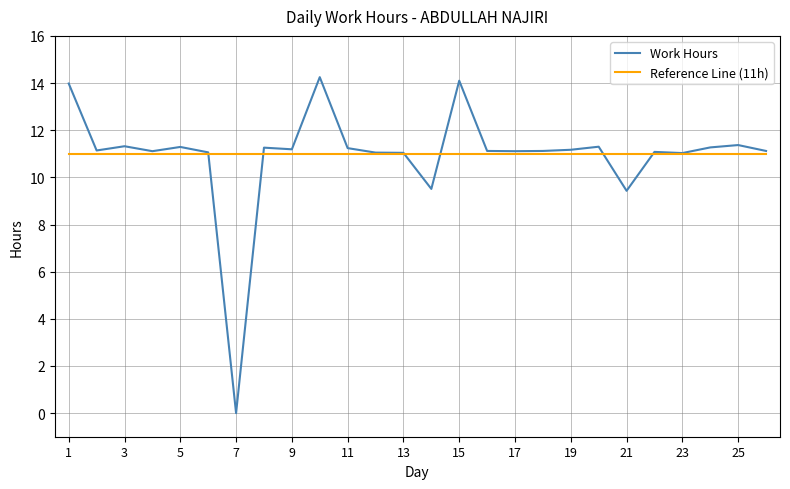

Rank the series by their maximum value, from highest to lowest.

Work Hours, Reference Line (11h)